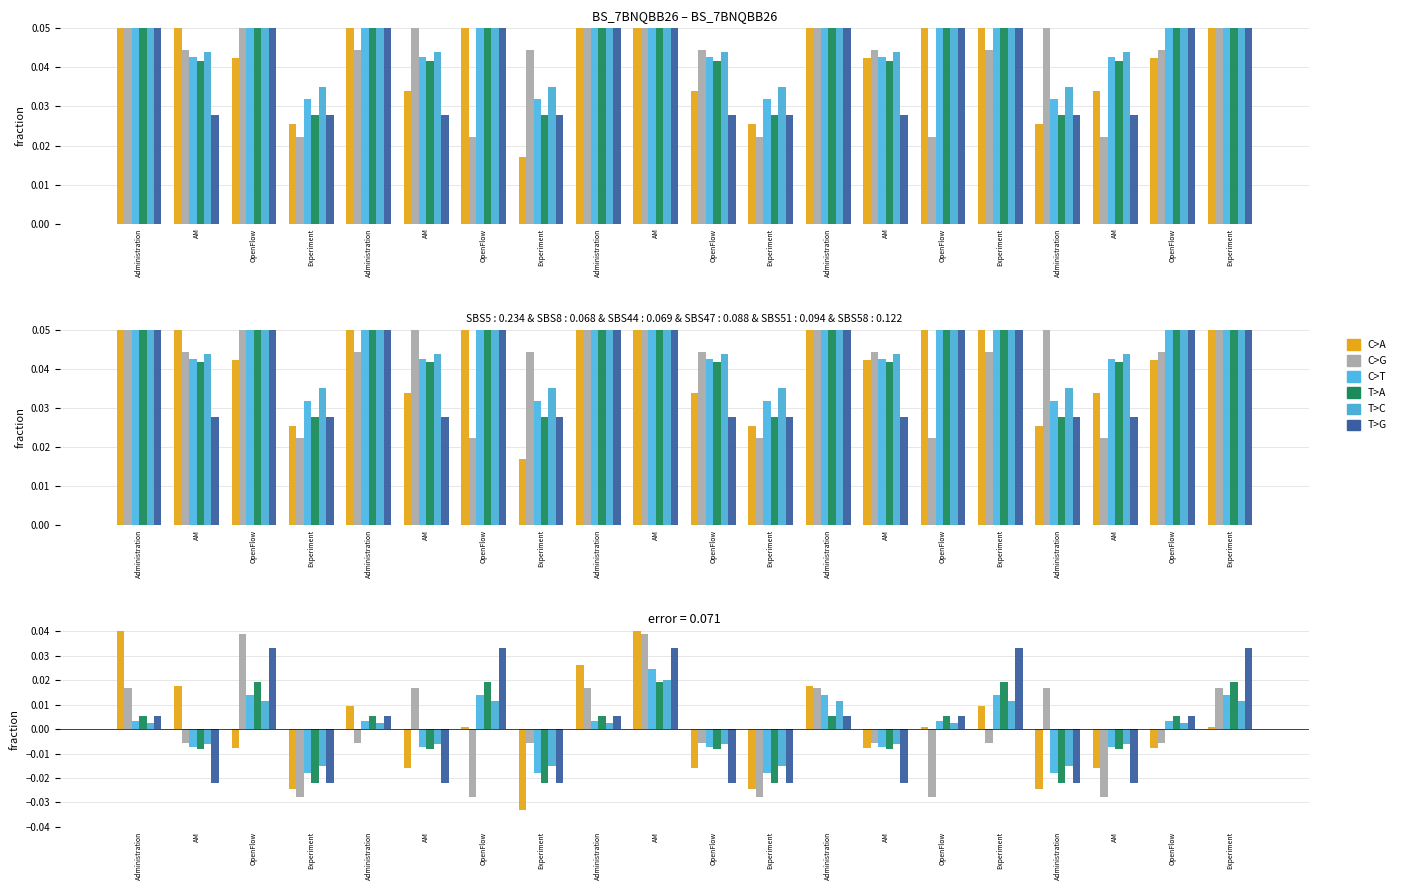

How many positive values does the T>C series have?

11